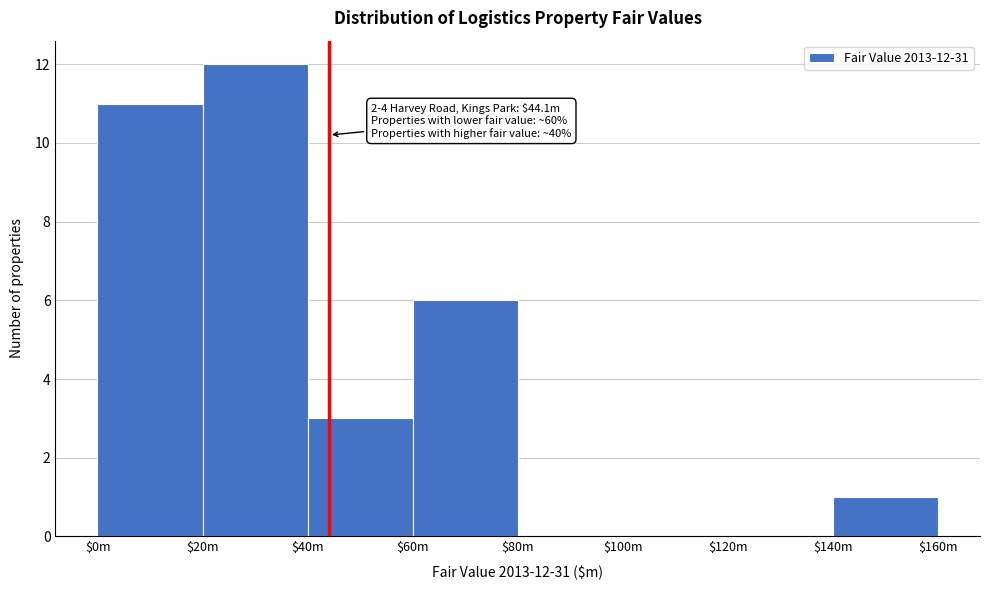

At which category does the chart reach its peak across all series?

$20m